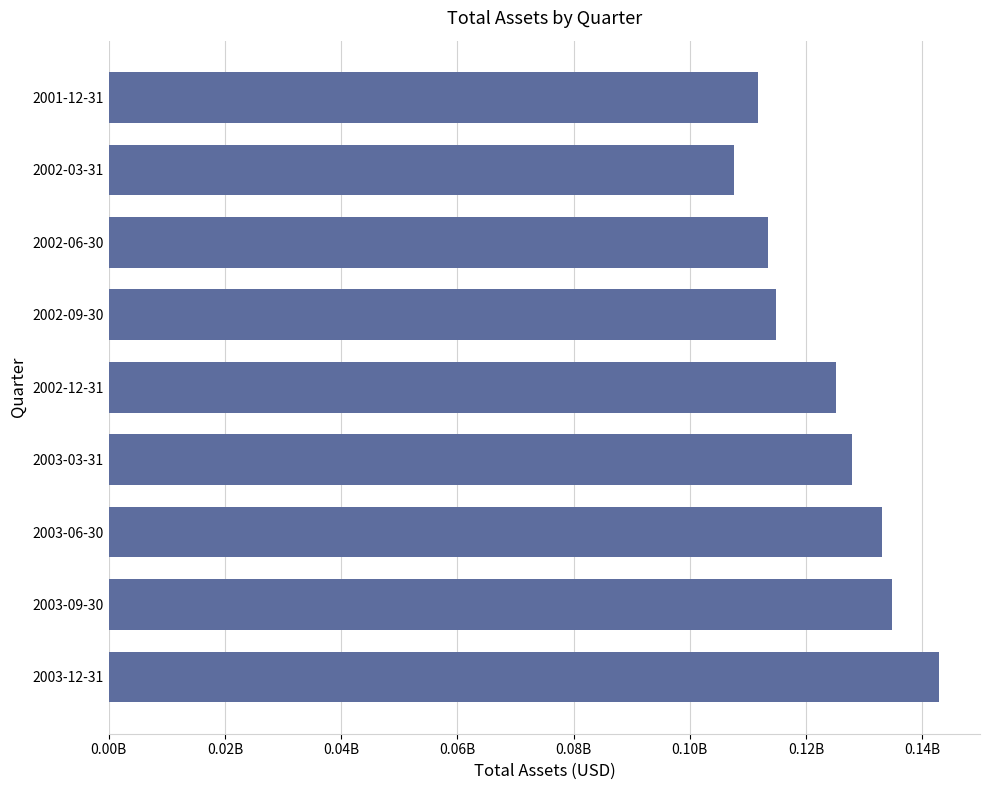

Does the chart contain stacked bars?

No